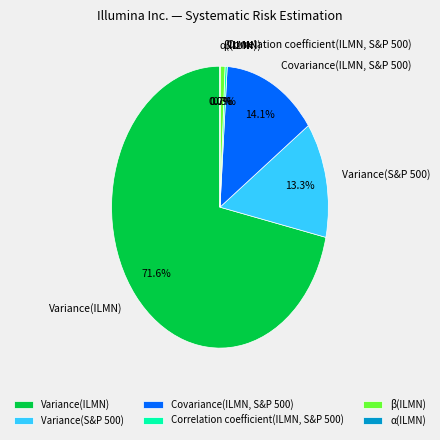

What is the ratio of the value at Variance(ILMN) to the value at Covariance(ILMN, S&P 500)?

5.1